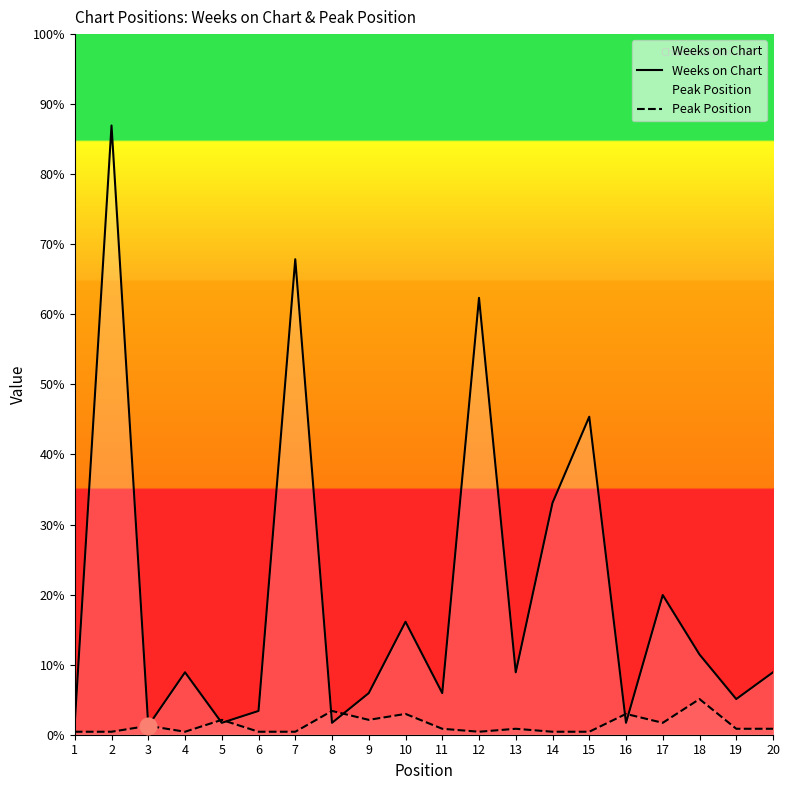

How many values in the Weeks on Chart series exceed 21?

8